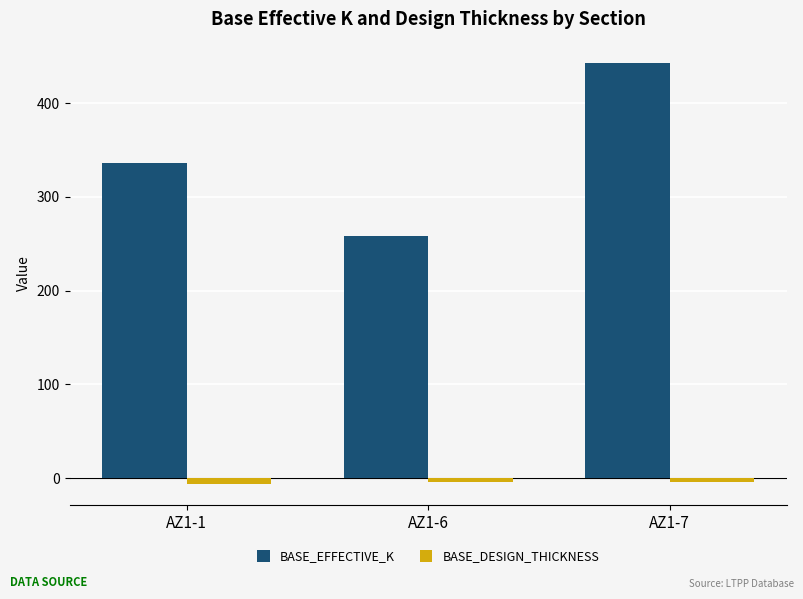

At AZ1-6, list the series in order from smallest to largest.

BASE_DESIGN_THICKNESS, BASE_EFFECTIVE_K